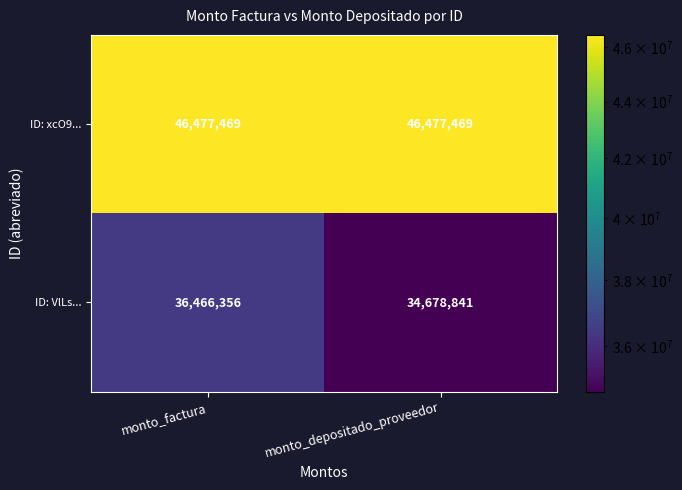

What is the difference between the maximum and minimum values in the ID: VlLs... series?

1787515